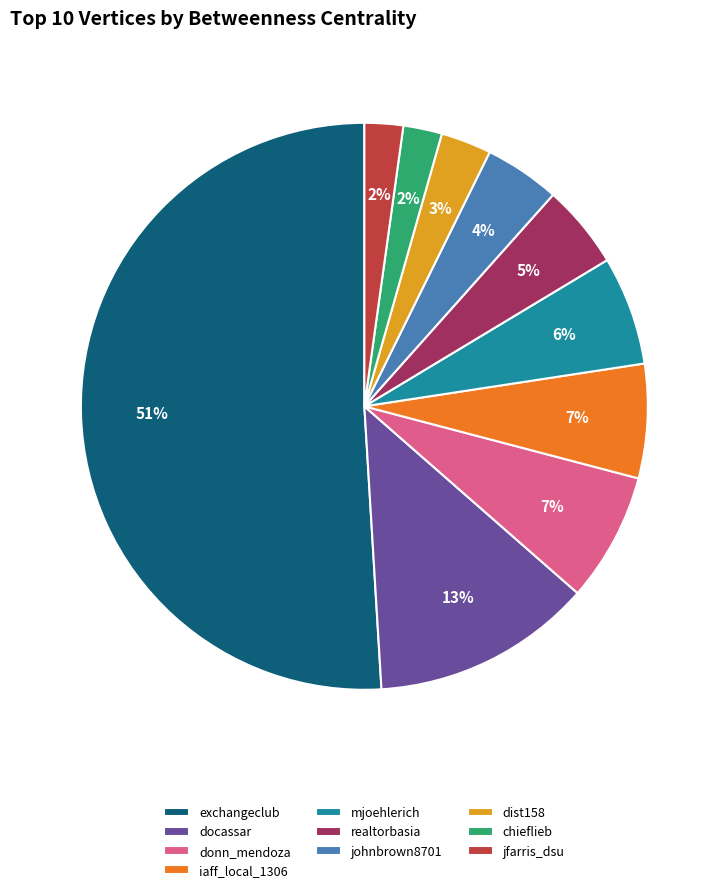

To the nearest percent, what is the combined percentage of chieflieb and jfarris_dsu?

4%